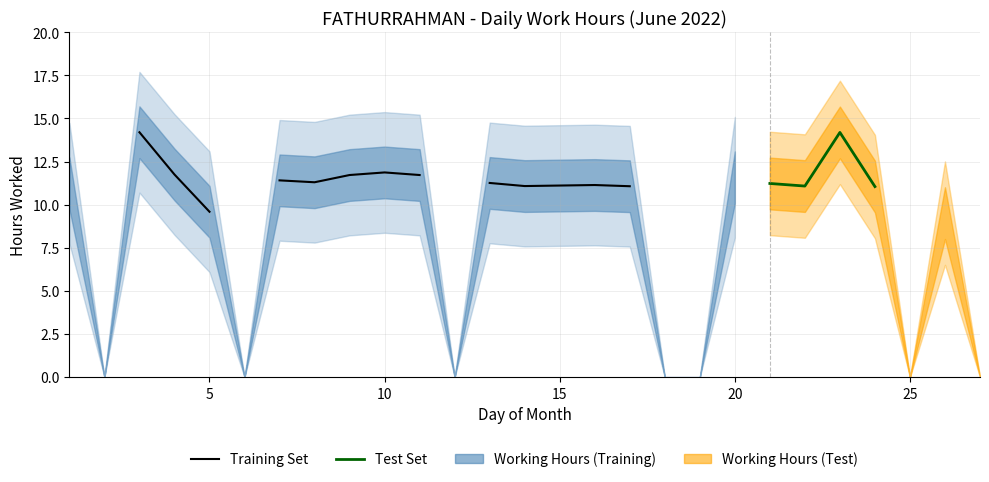

What is the total value across all series at 10?

11.9